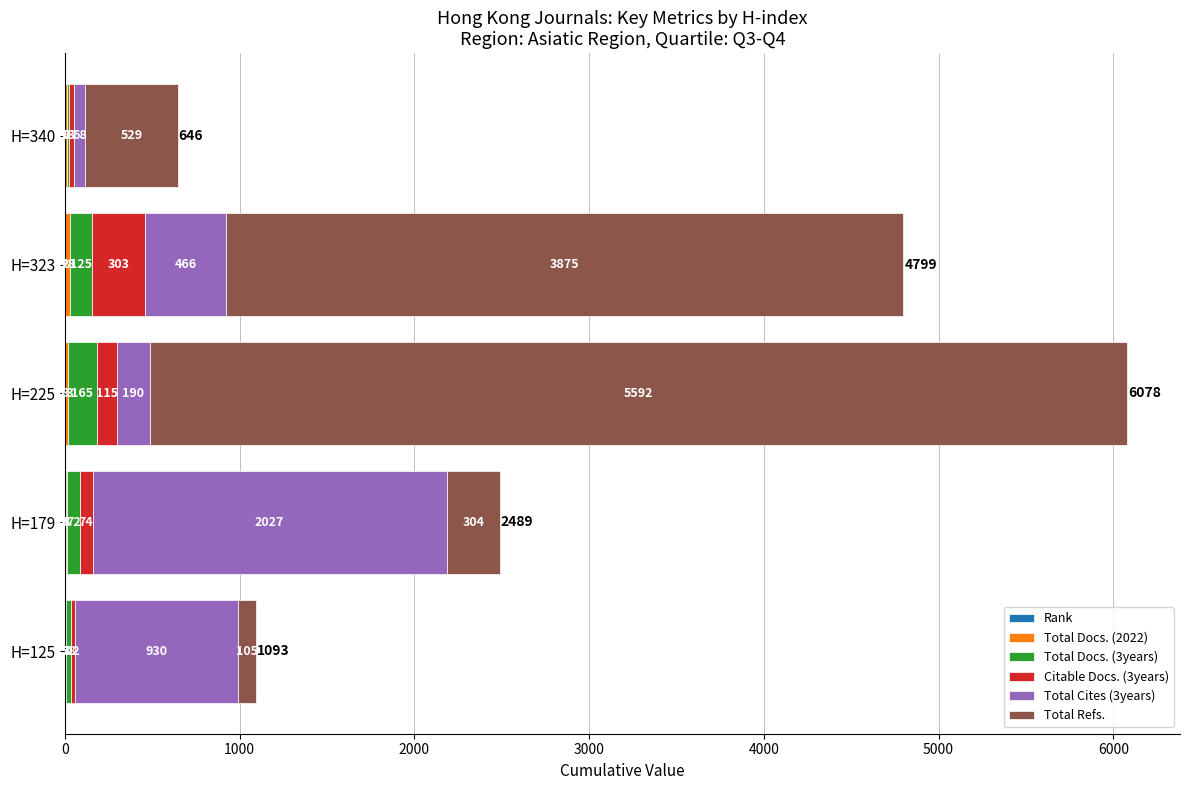

At which category is the sum across all series the highest?

H=225